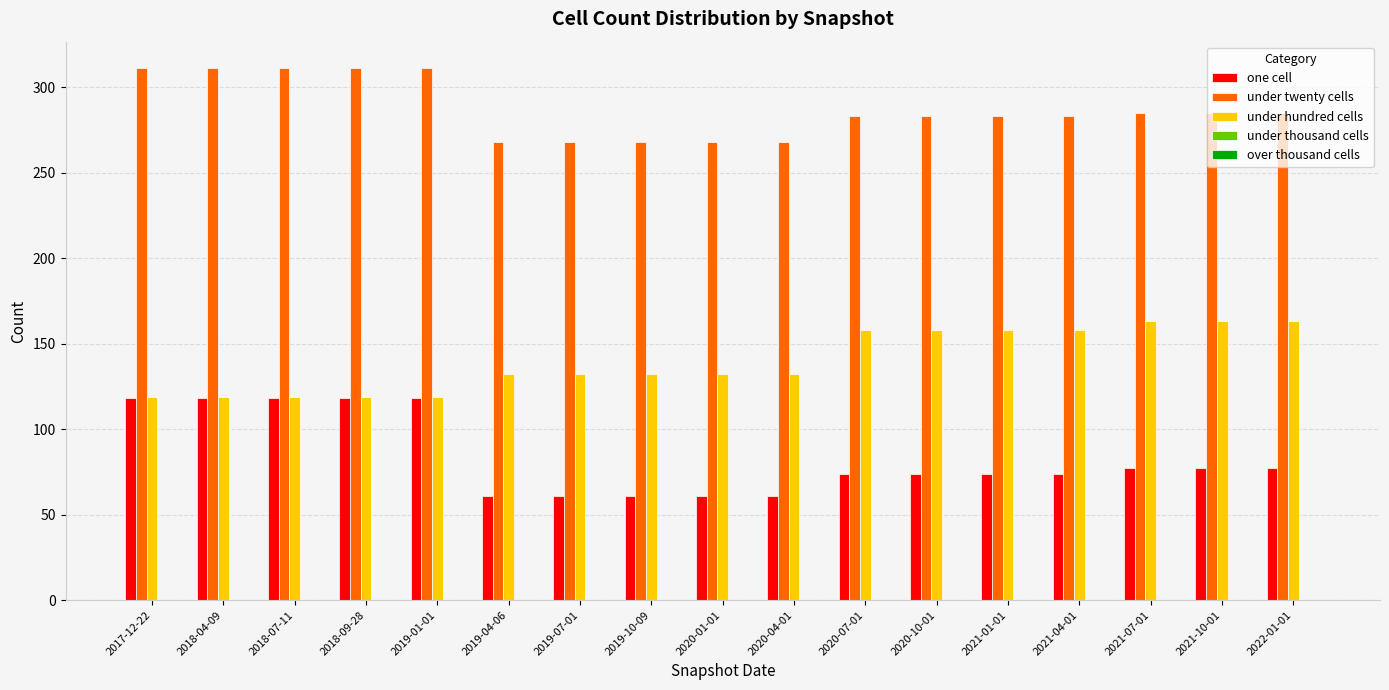

What is the total value across all series at 2018-07-11?

548